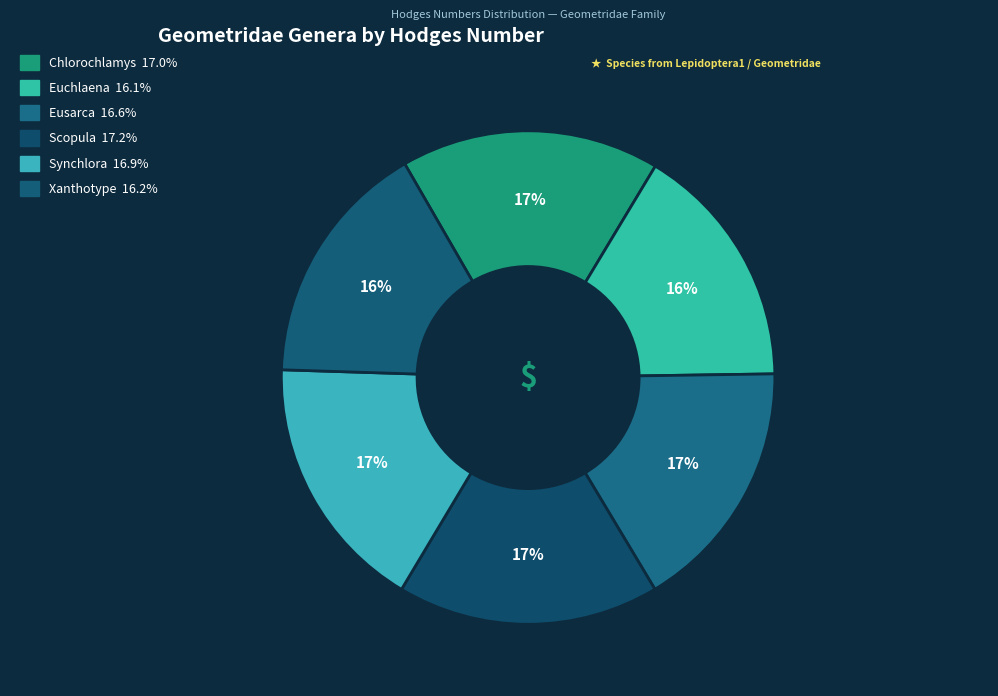

What is the total percentage of Eusarca and Euchlaena?

32.8%